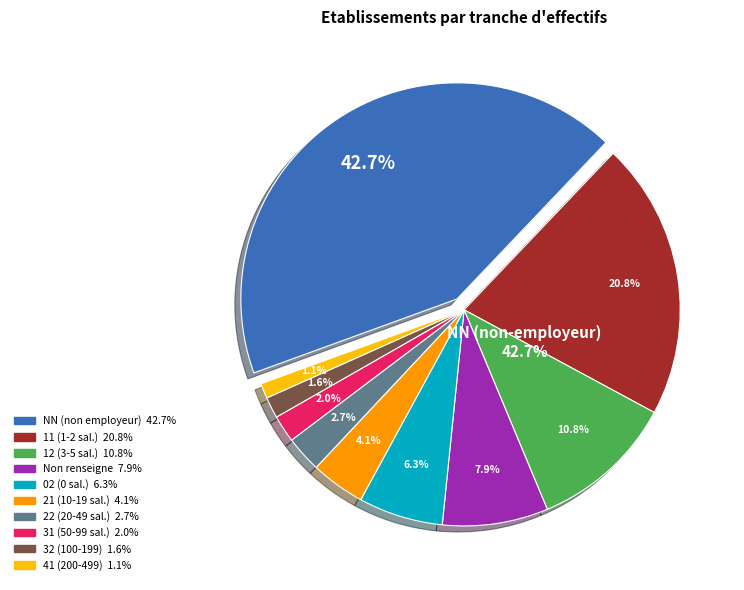

What percentage is the 11 slice, to the nearest percent?

21%